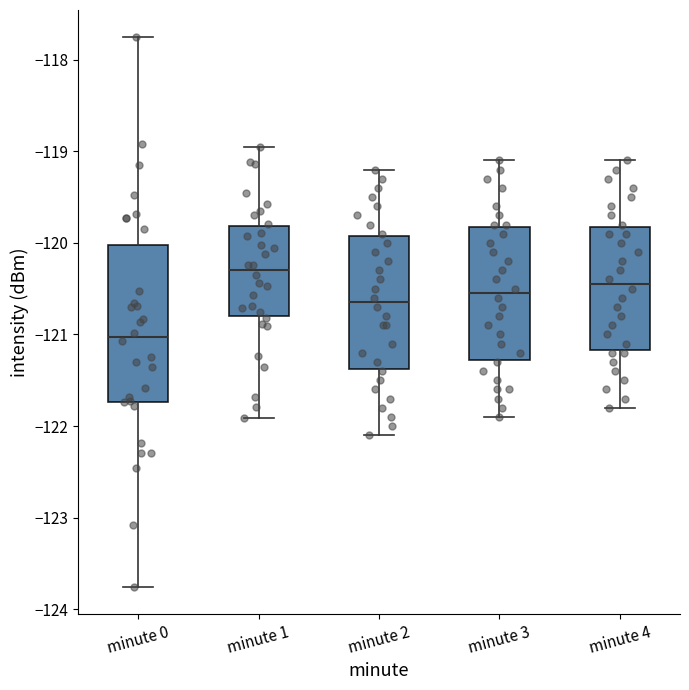

Comparing the boxes themselves (not the whiskers), which one is the tallest?

minute 0